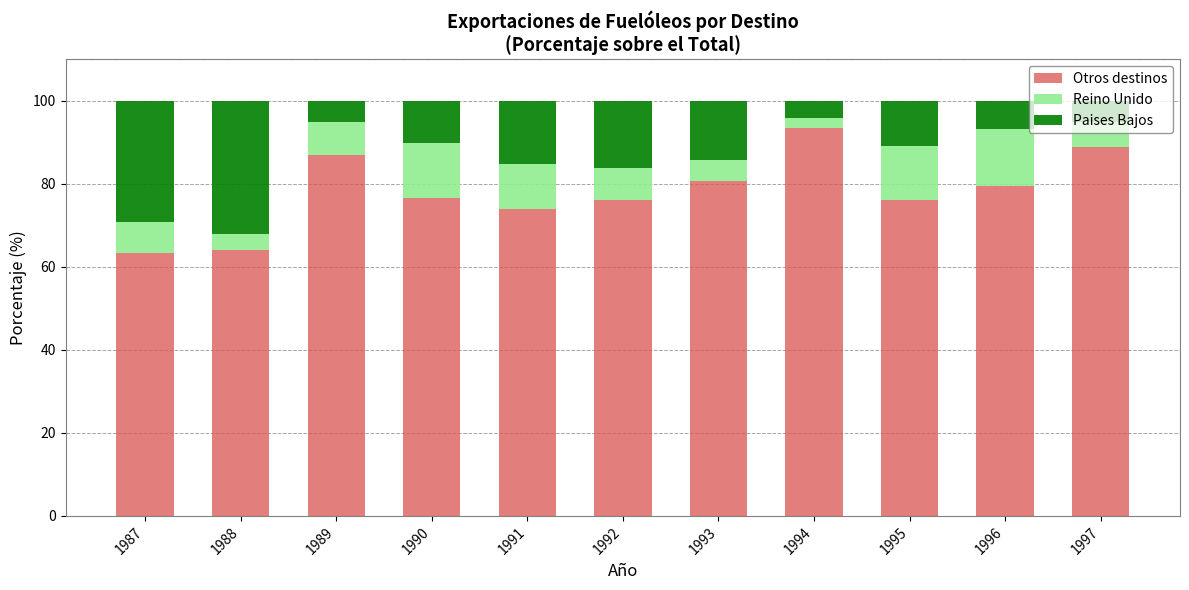

What is the maximum value for Otros destinos?

93.4